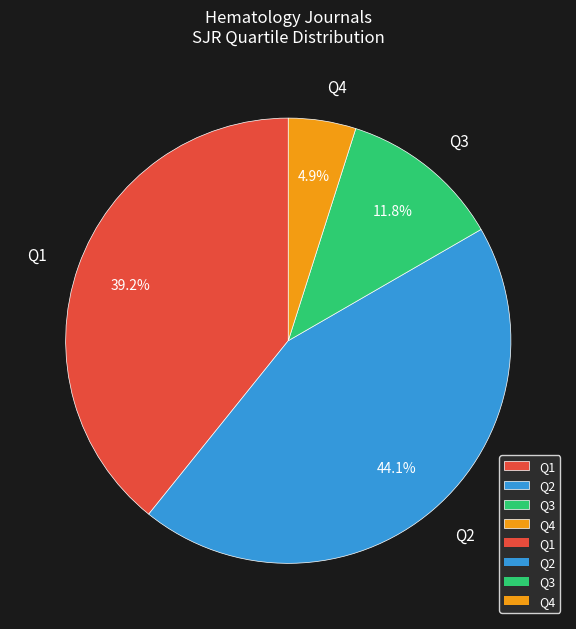

Count the number of slices in the pie.

4